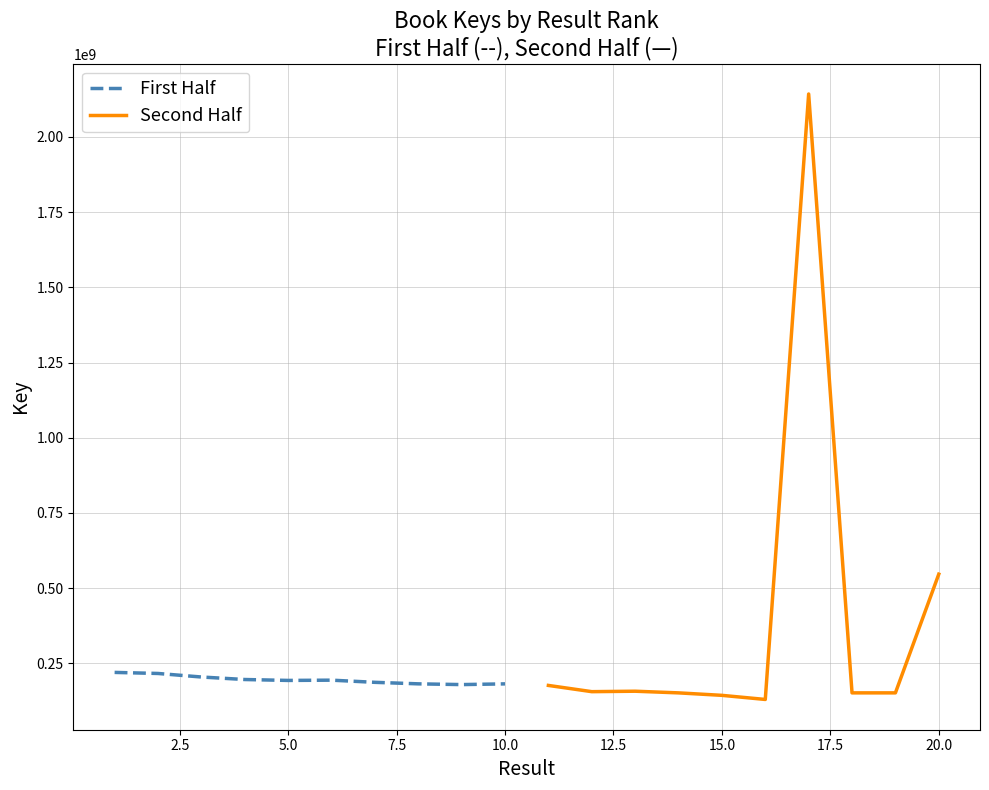

What is the difference between the second highest and minimum values in the Second Half series?

416433055